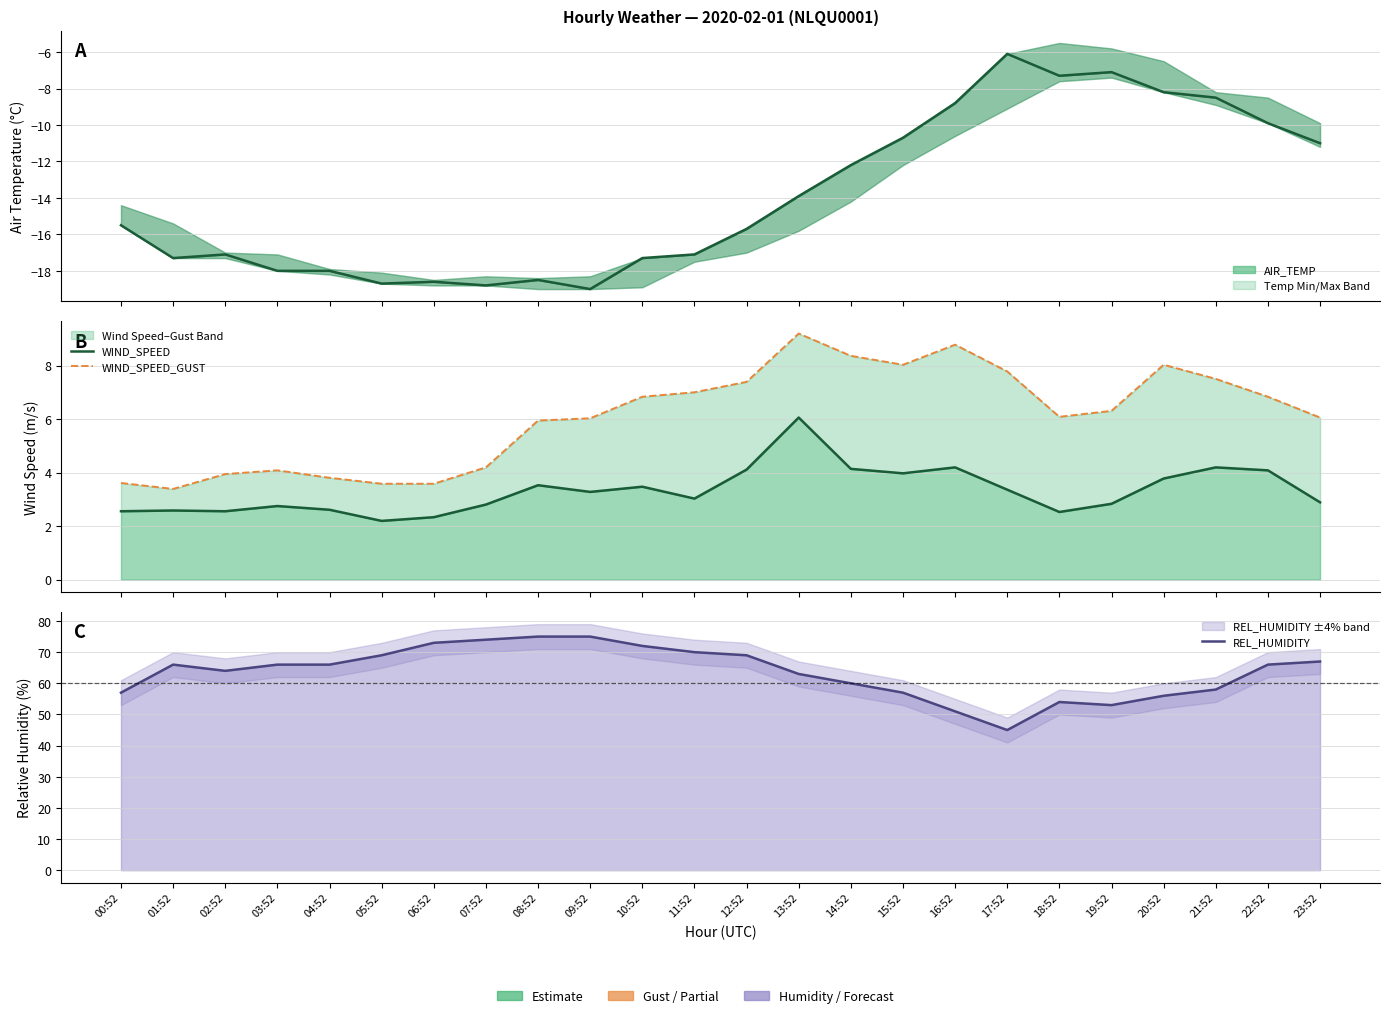

In WIND_SPEED, how many points are lower than both neighbors (excluding endpoints)?

6